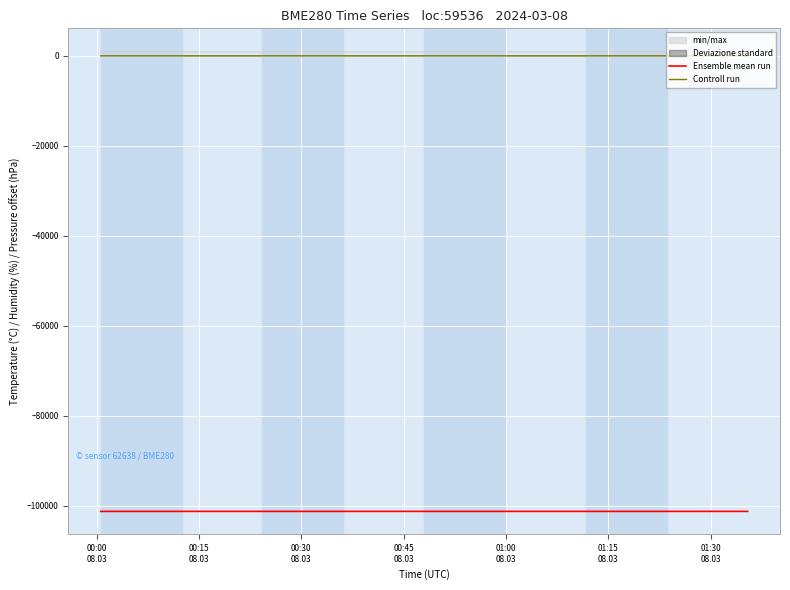

What is the lowest value of the Ensemble mean run series?

-101227.3